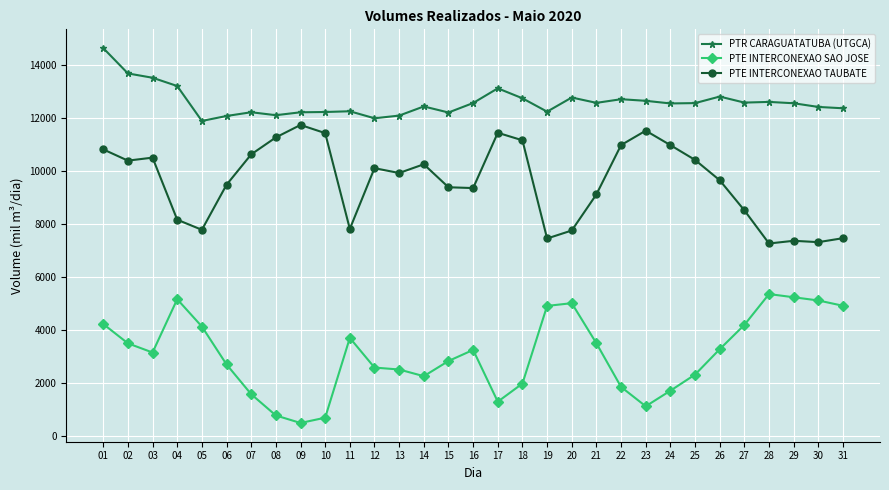

At how many categories does at least one series exceed 9571?

31